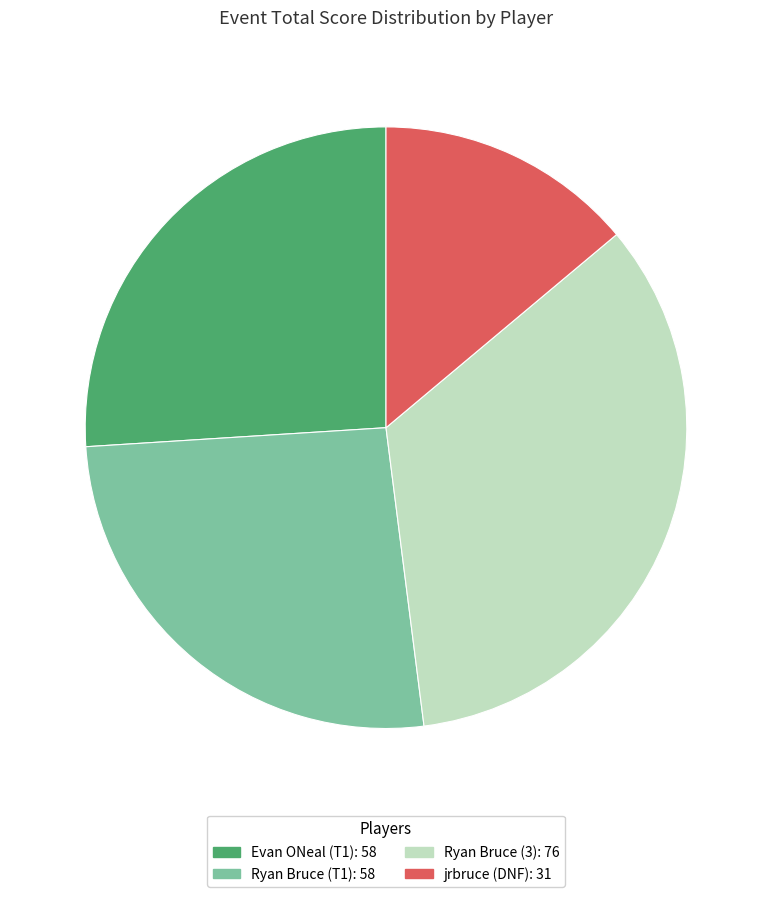

The Ryan Bruce (T1): 58 slice represents 26% of the pie. True or false?

True